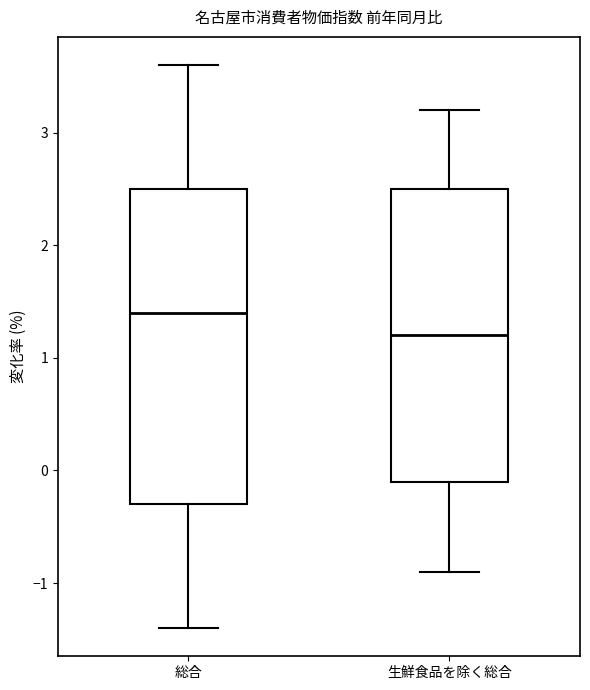

Which box has the lowest median line?

生鮮食品を除く総合